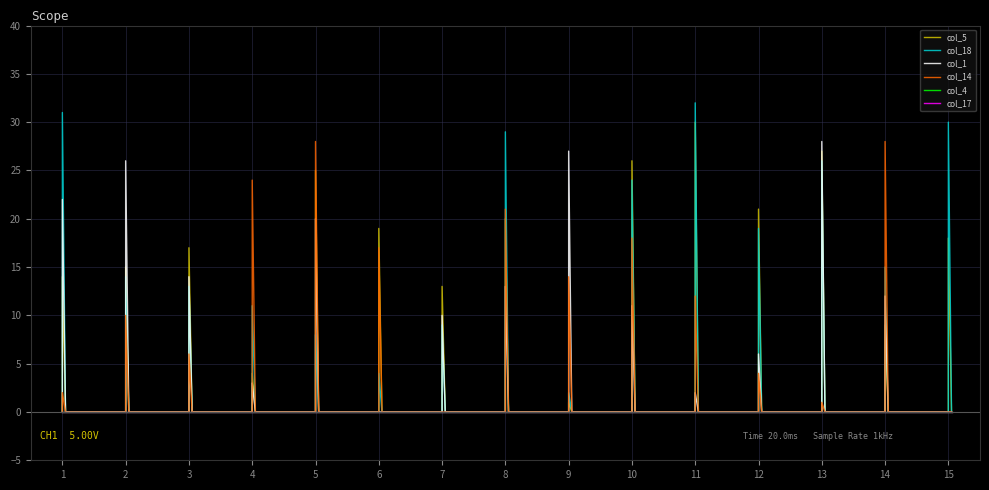

What is the sum of all col_1 values?

194